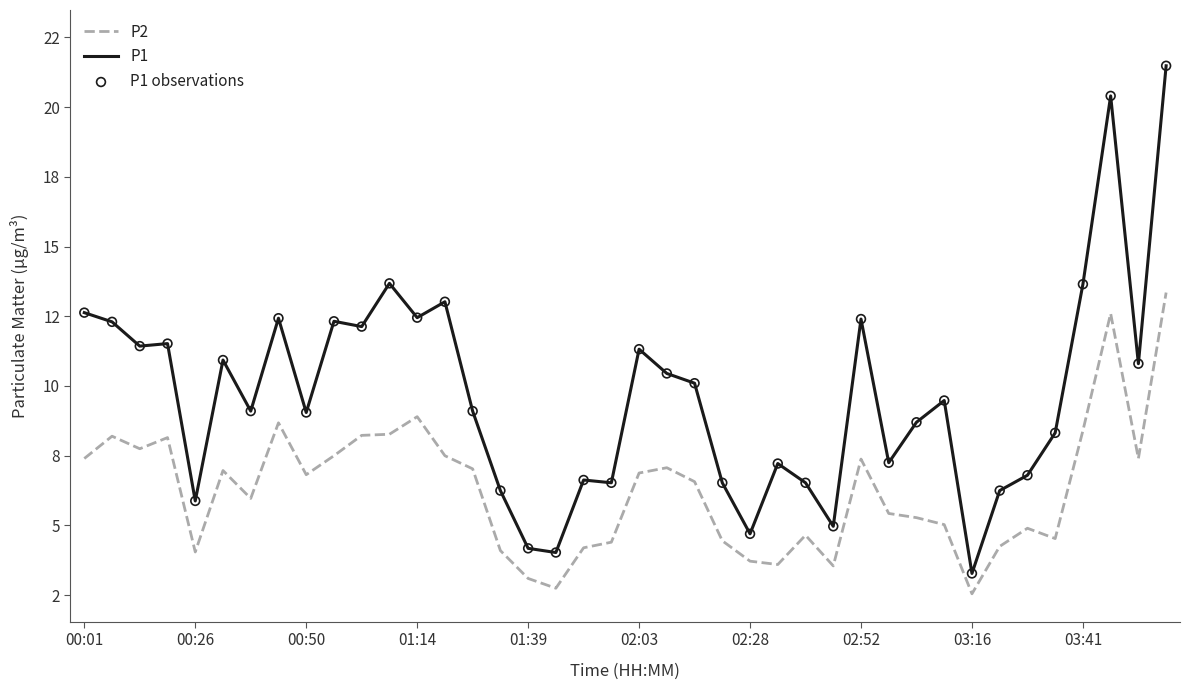

Is this an area chart (filled region under the line)?

No